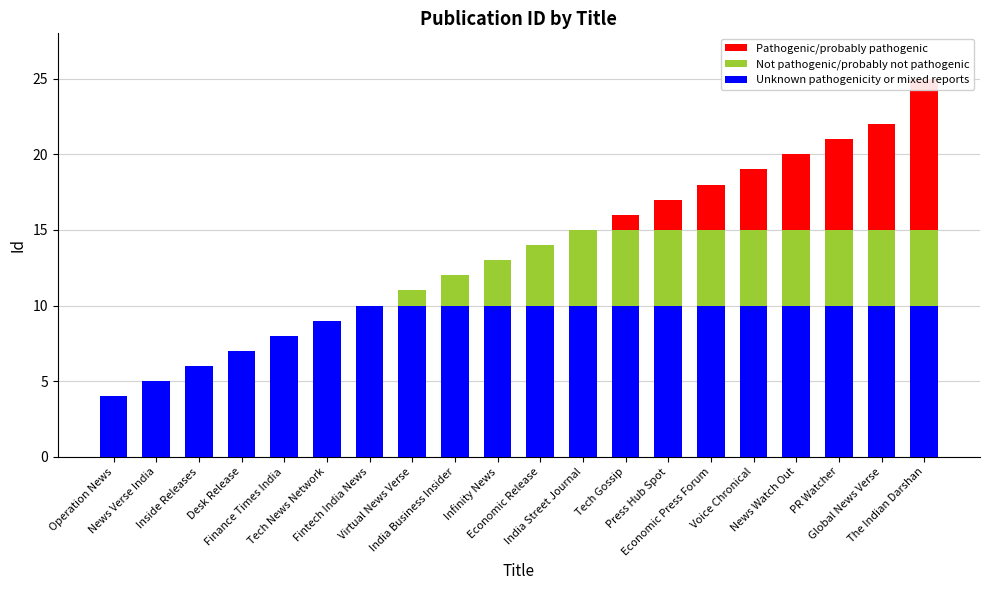

Which series has the largest total across all categories?

Unknown pathogenicity or mixed reports